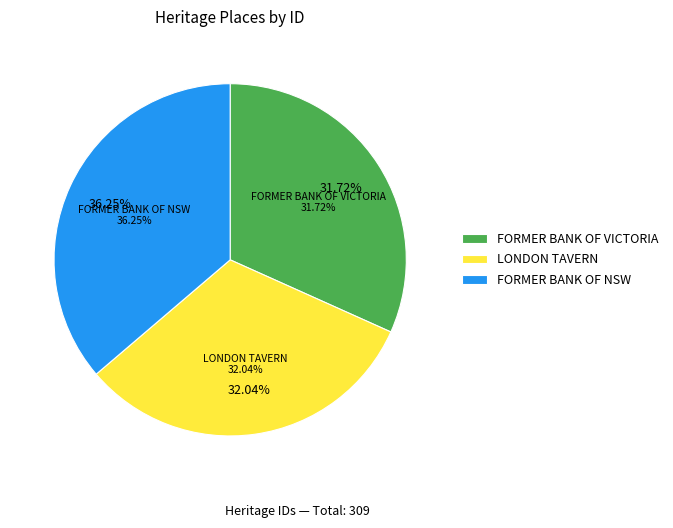

Is there a majority slice in this chart?

No